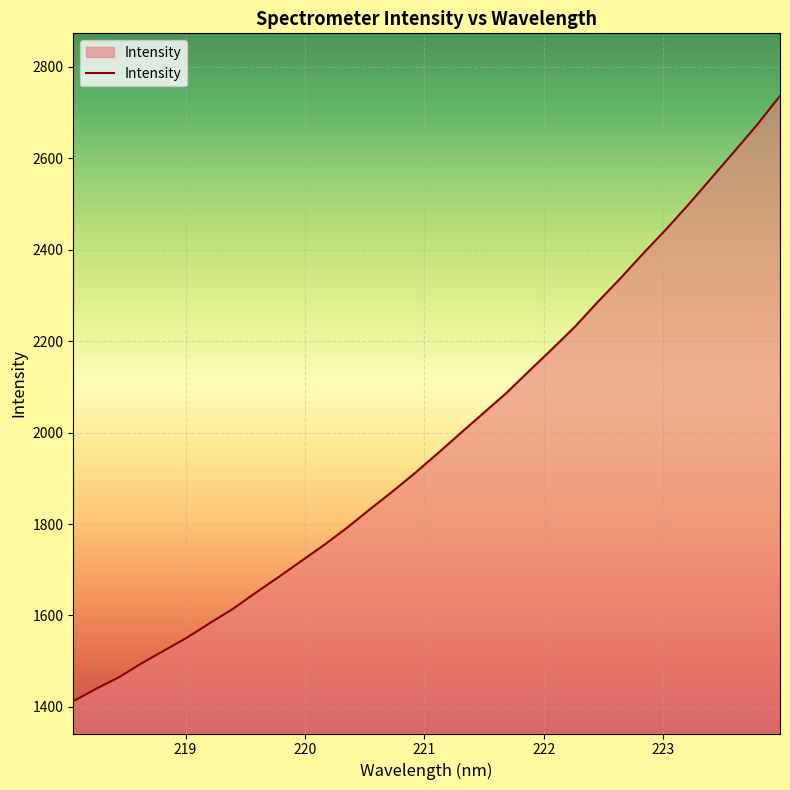

What is the minimum value shown in the chart?

1412.5